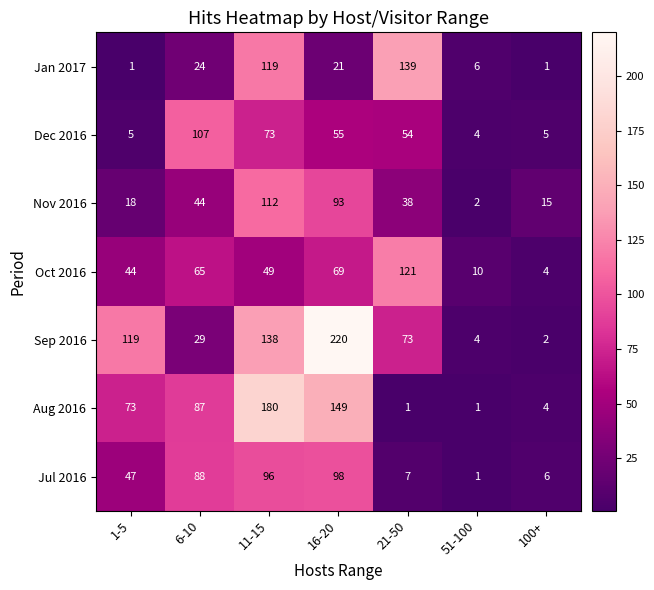

What is the maximum value shown in the chart?

220